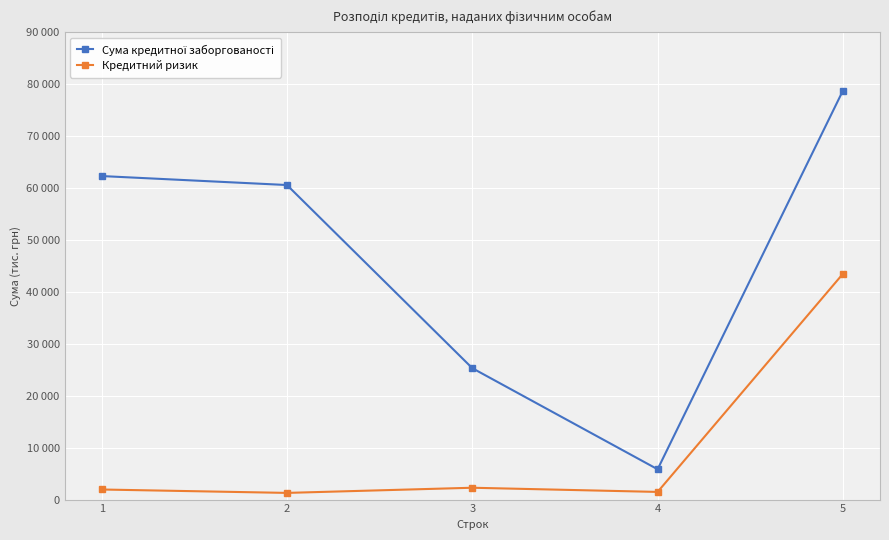

Read the Сума кредитної заборгованості value at 1.

62287.6